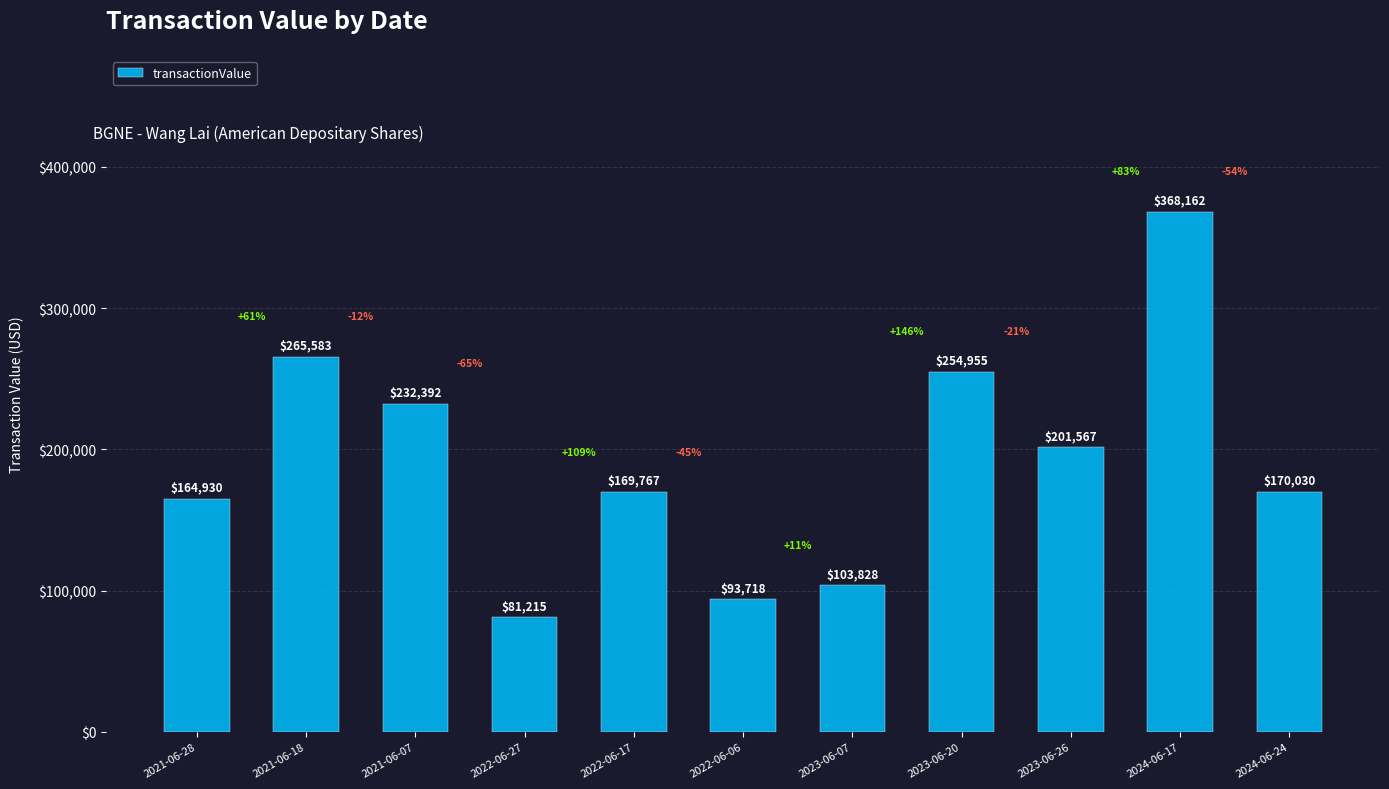

Rank the categories by value from lowest to highest.

2022-06-27, 2022-06-06, 2023-06-07, 2021-06-28, 2022-06-17, 2024-06-24, 2023-06-26, 2021-06-07, 2023-06-20, 2021-06-18, 2024-06-17